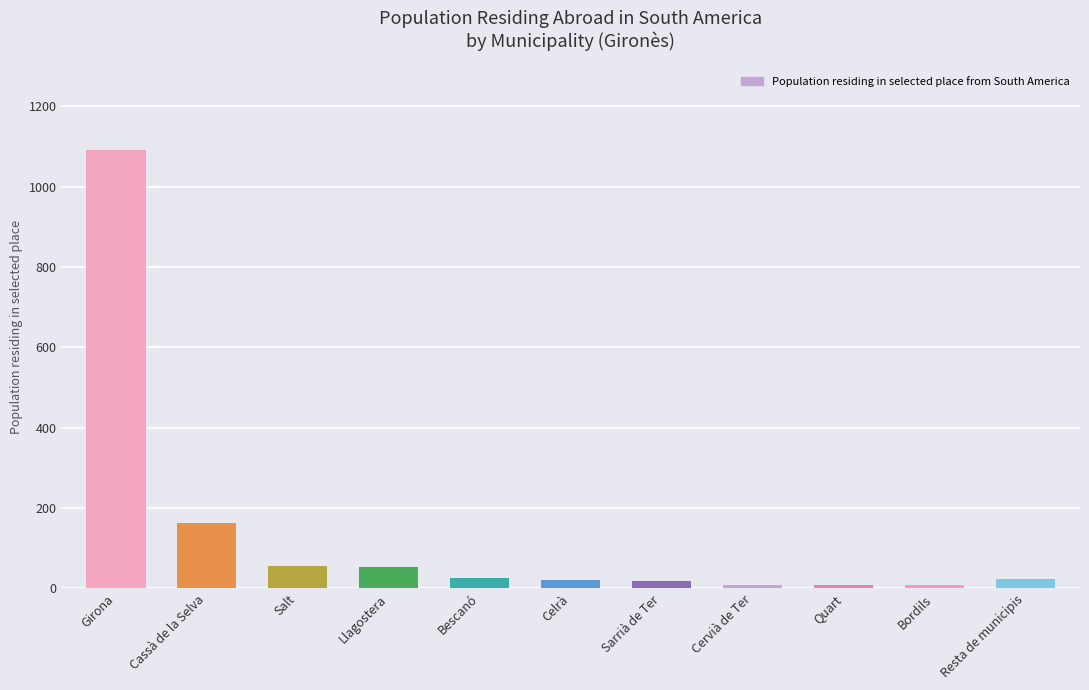

Are the bars grouped side by side (vs. stacked)?

No